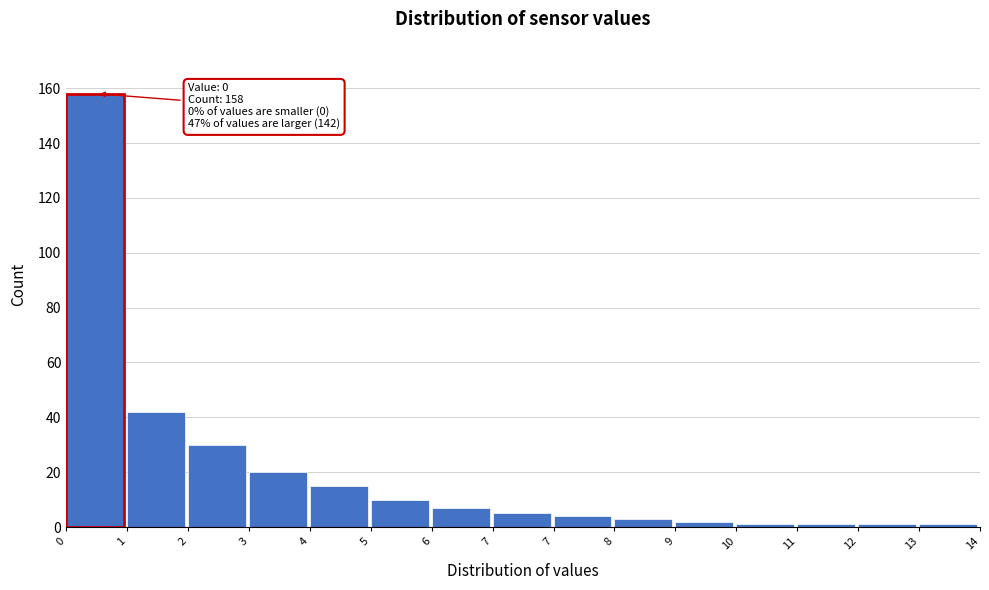

How many bars are there in total?

15